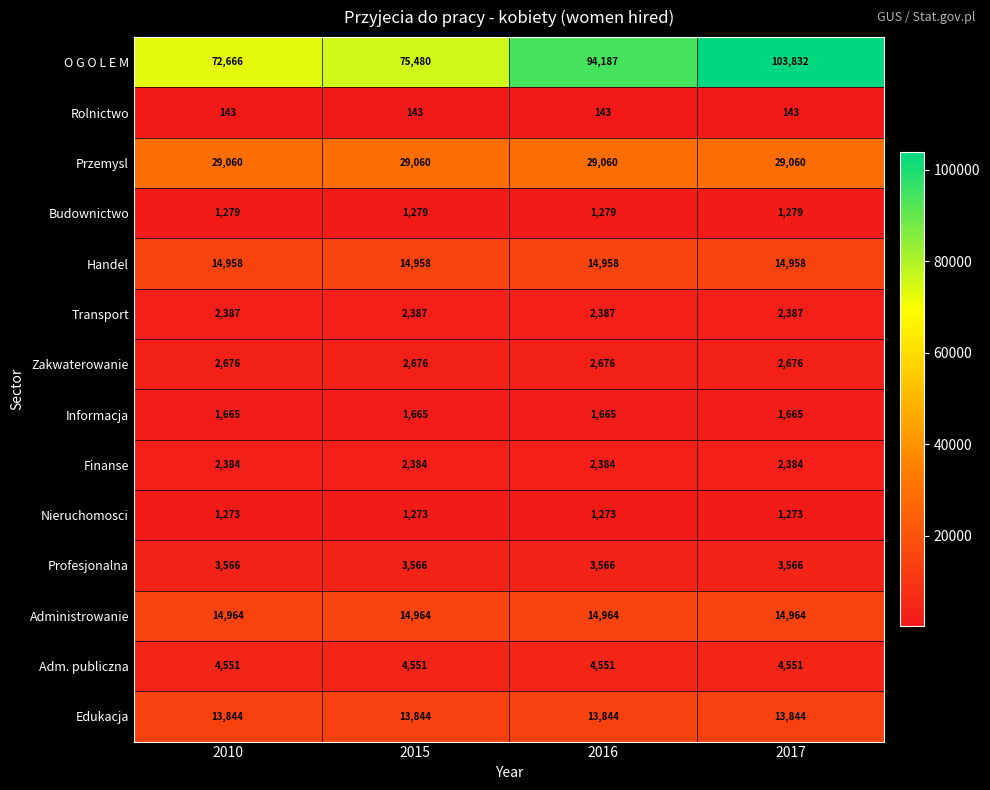

What is the greatest value displayed?

103832